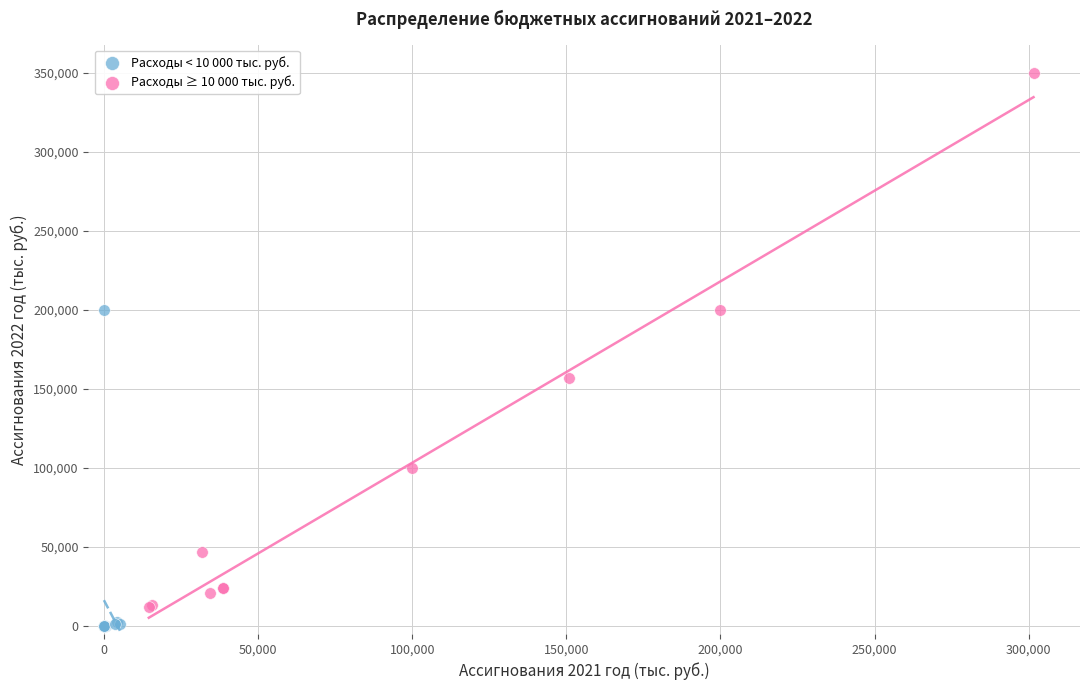

What are all the series names shown in the legend?

Расходы < 10 000 тыс. руб., Расходы ≥ 10 000 тыс. руб.